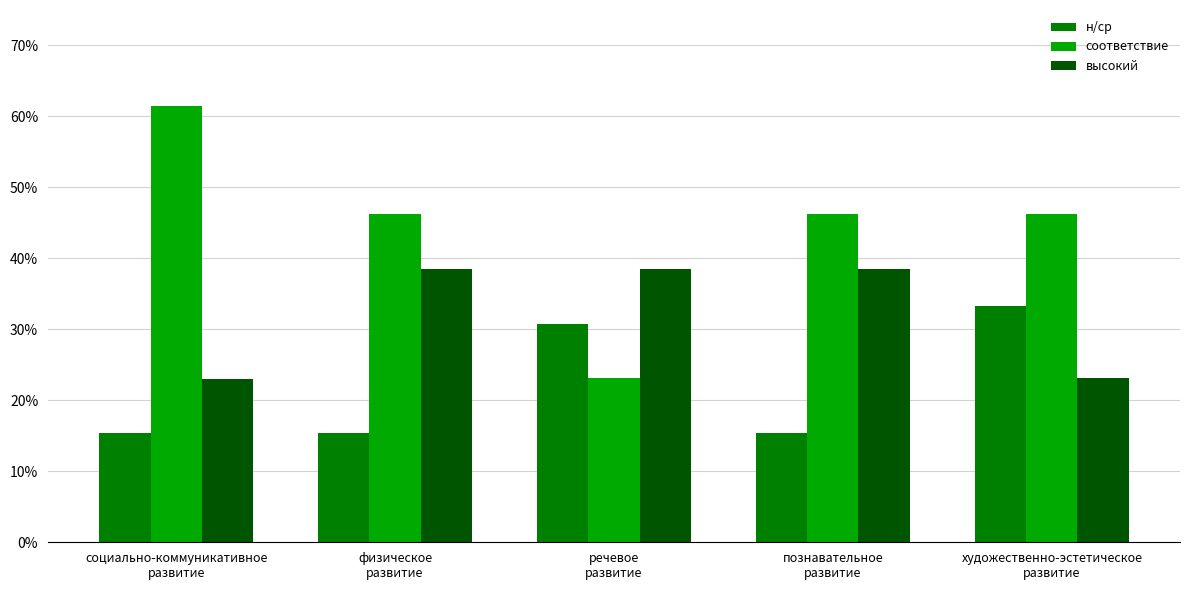

What are all the series names shown in the legend?

н/ср, соответствие, высокий